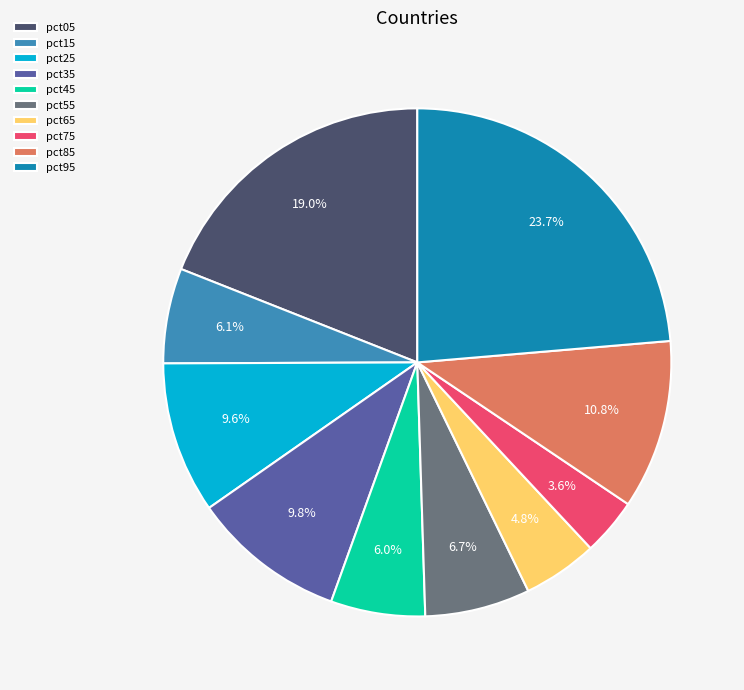

The pct55 slice represents 14% of the pie. True or false?

False